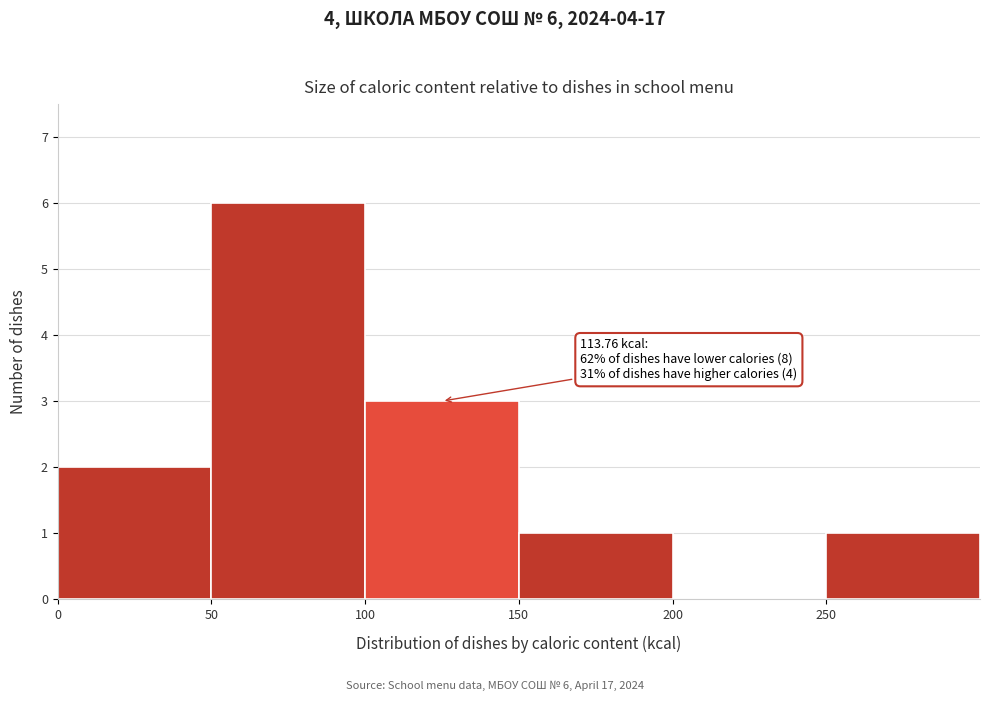

Which range on the x-axis has the tallest bar?

50 to 100